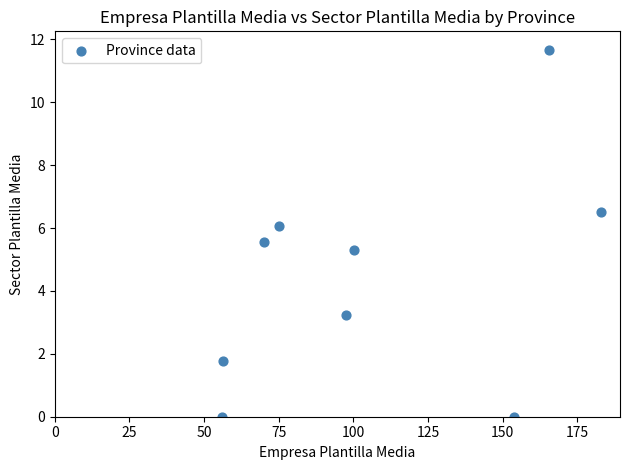

What is the average X value?

106.4